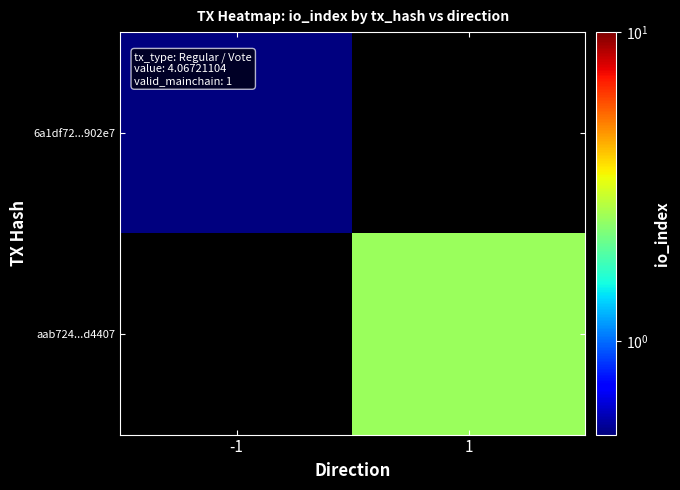

How many categories are shown in the chart?

2